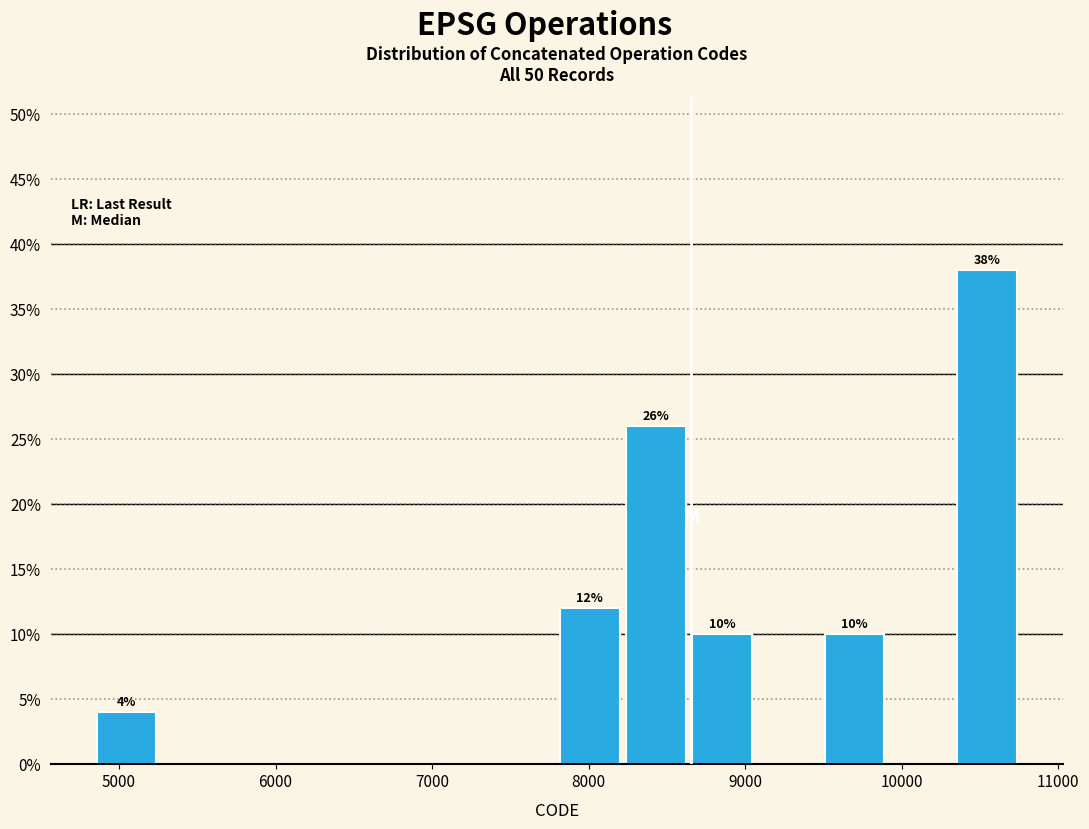

Over which range of the x-axis is the bar tallest?

10300 to 10800